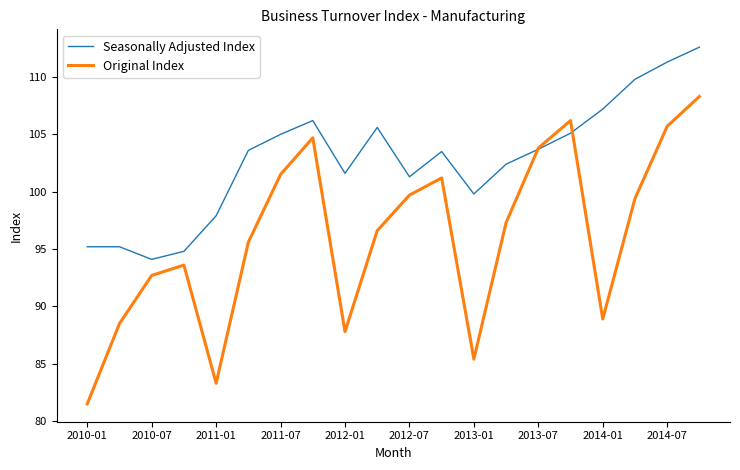

What is the difference between the maximum and minimum values in the Original Index series?

26.8